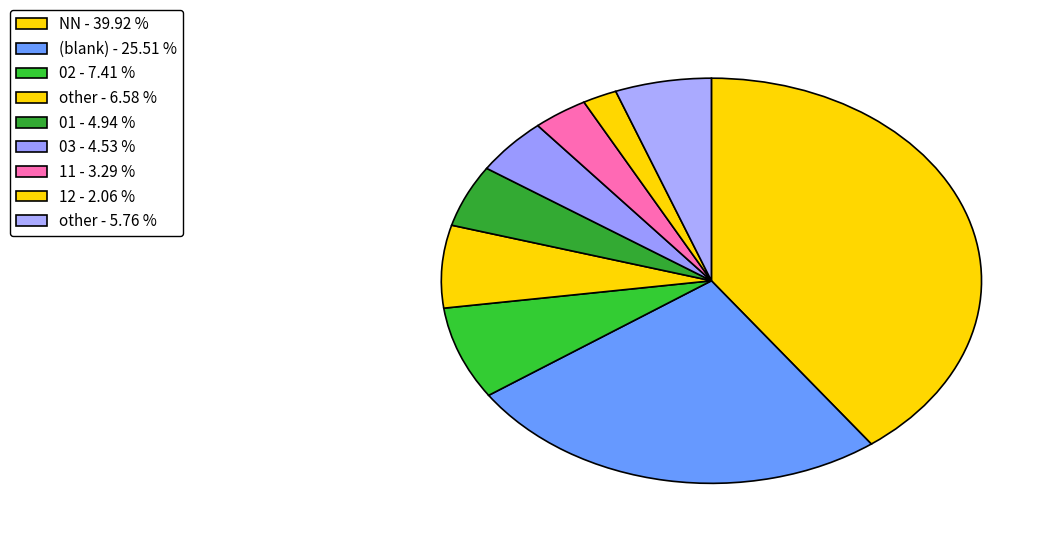

How many slices are in this pie chart?

9